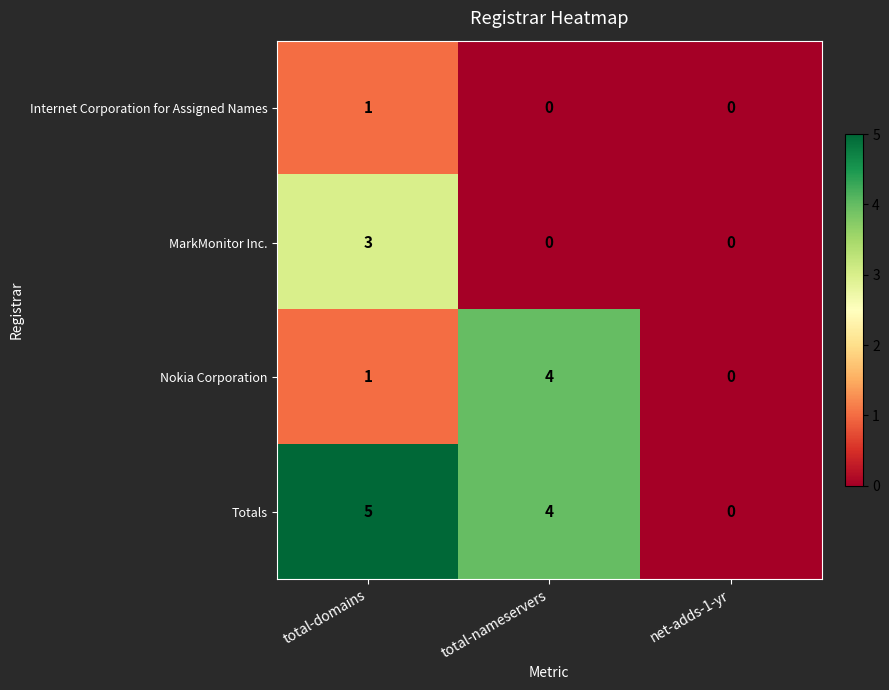

Which series has the widest spread of values?

row_3